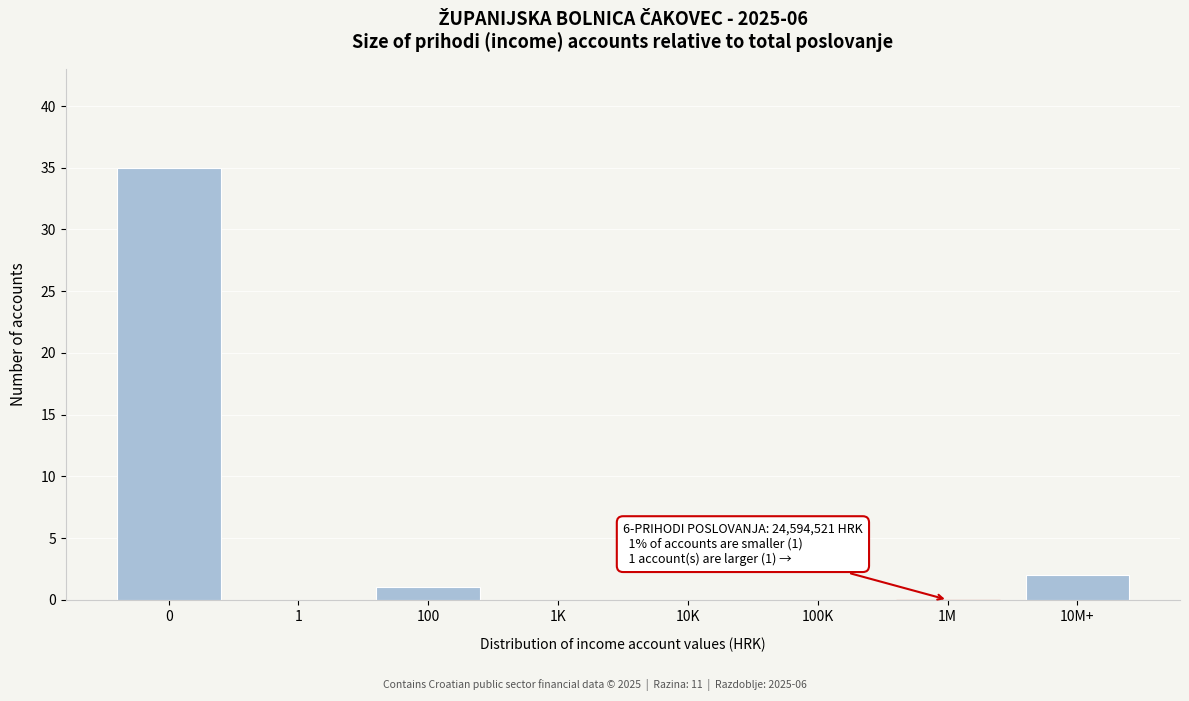

Reading left to right, list all the values displayed in this chart.

0=35	1=0	100=1	1K=0	10K=0	100K=0	1M=0	10M+=2